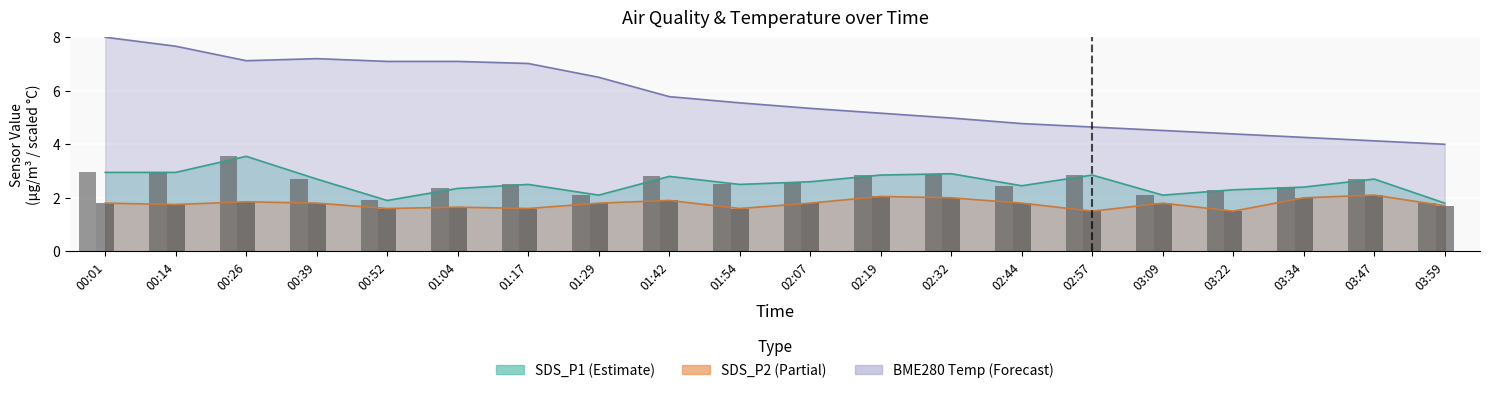

At which category is the sum across all series the highest?

00:01